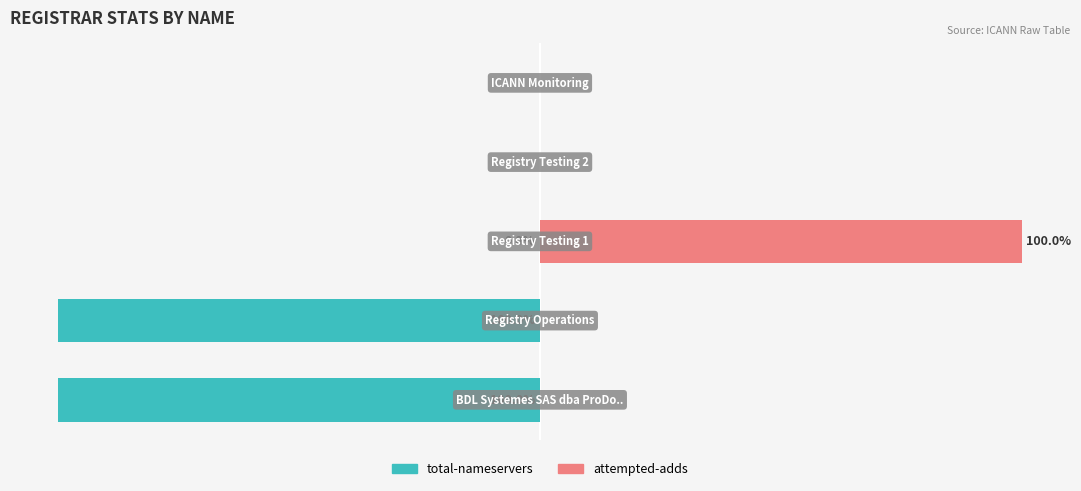

Rank the series at 0 from highest to lowest value.

attempted-adds, total-nameservers